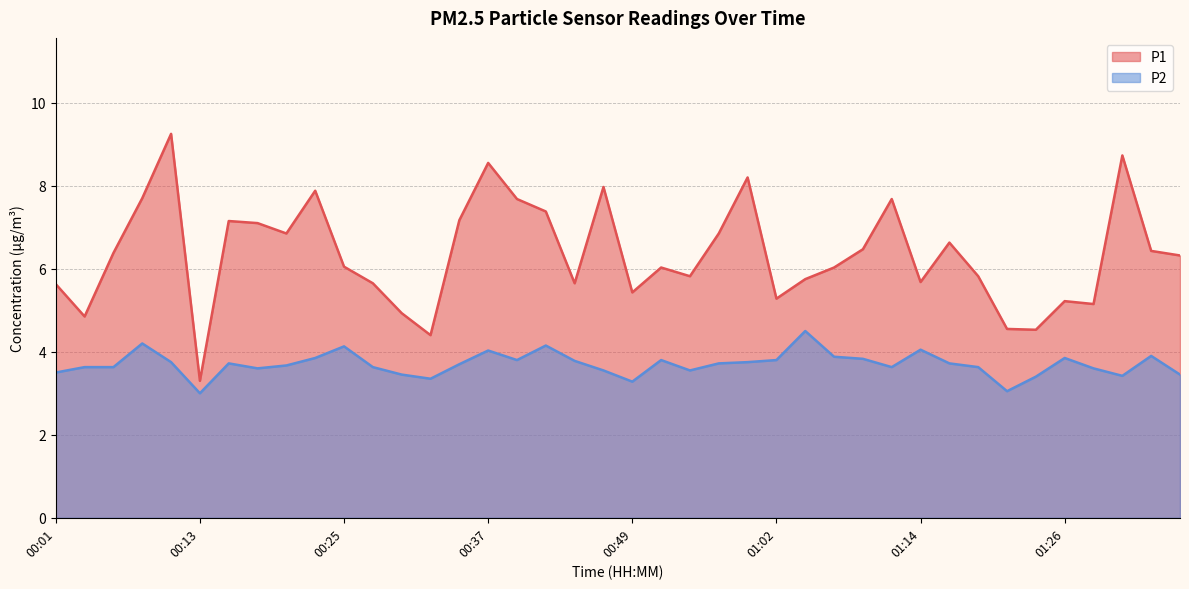

True or false: P1 and P2 cross at least once.

False